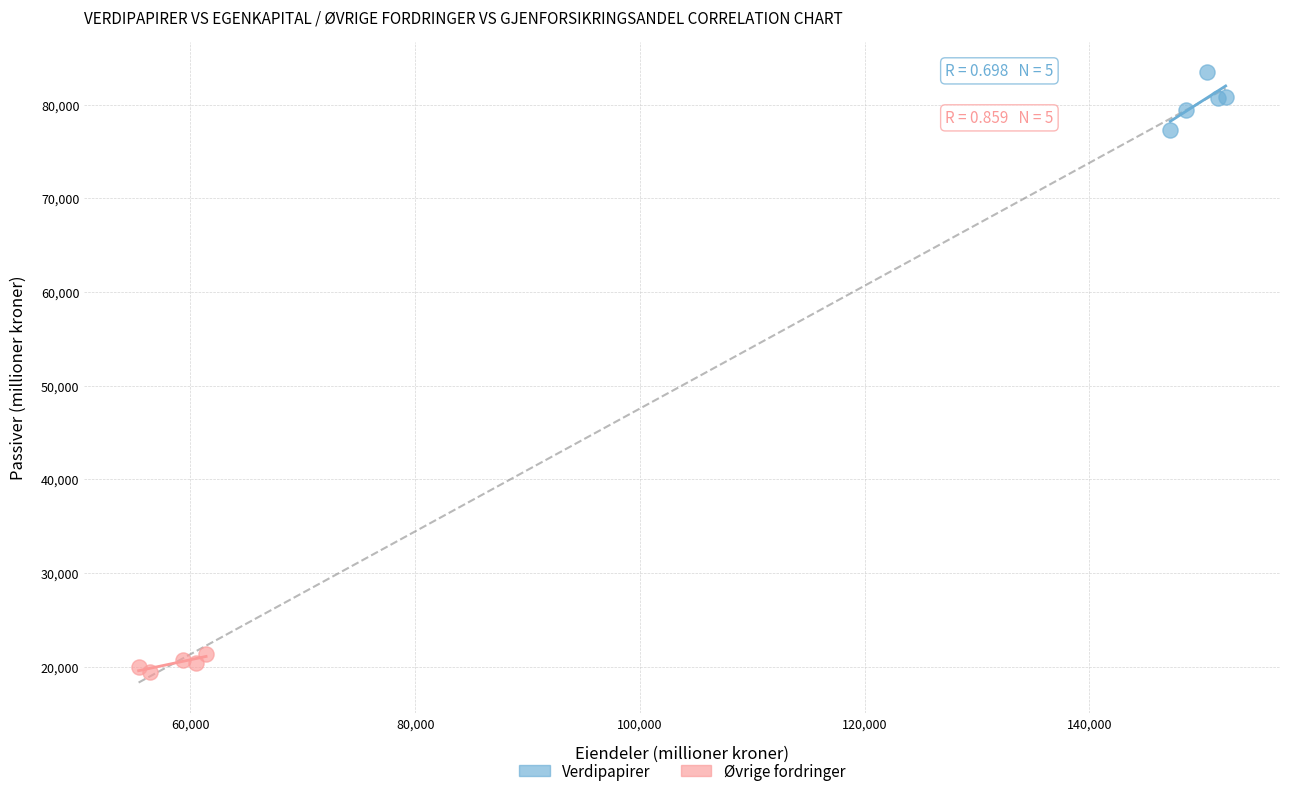

Which series contains the highest Y value?

Verdipapirer